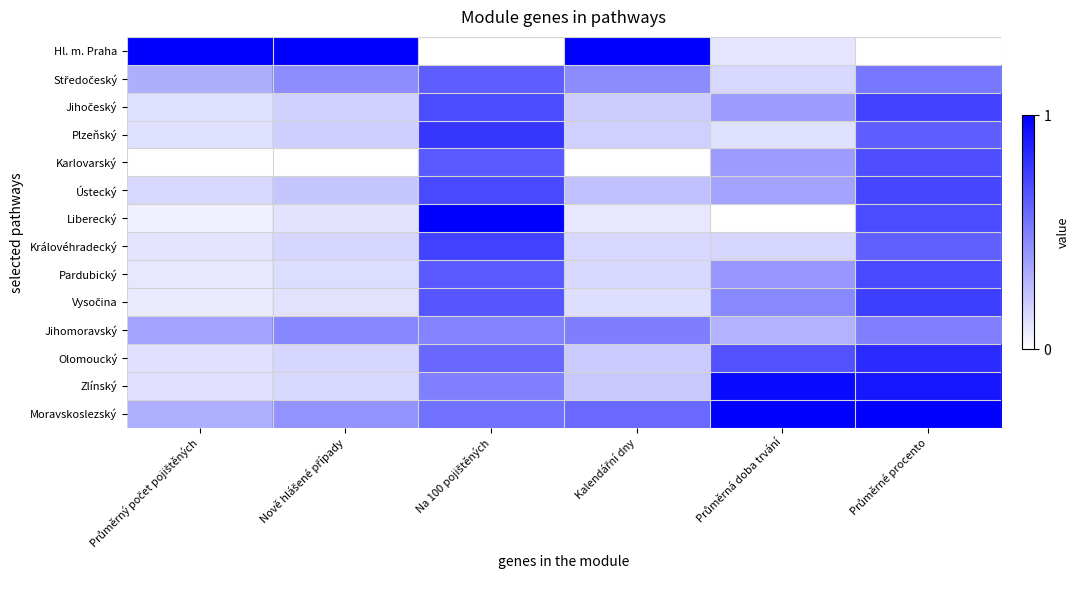

Rank the series by their maximum value, from highest to lowest.

Hl. m. Praha, Liberecký, Moravskoslezský, Zlínský, Olomoucký, Plzeňský, Vysočina, Jihočeský, Královéhradecký, Ústecký, Pardubický, Karlovarský, Středočeský, Jihomoravský